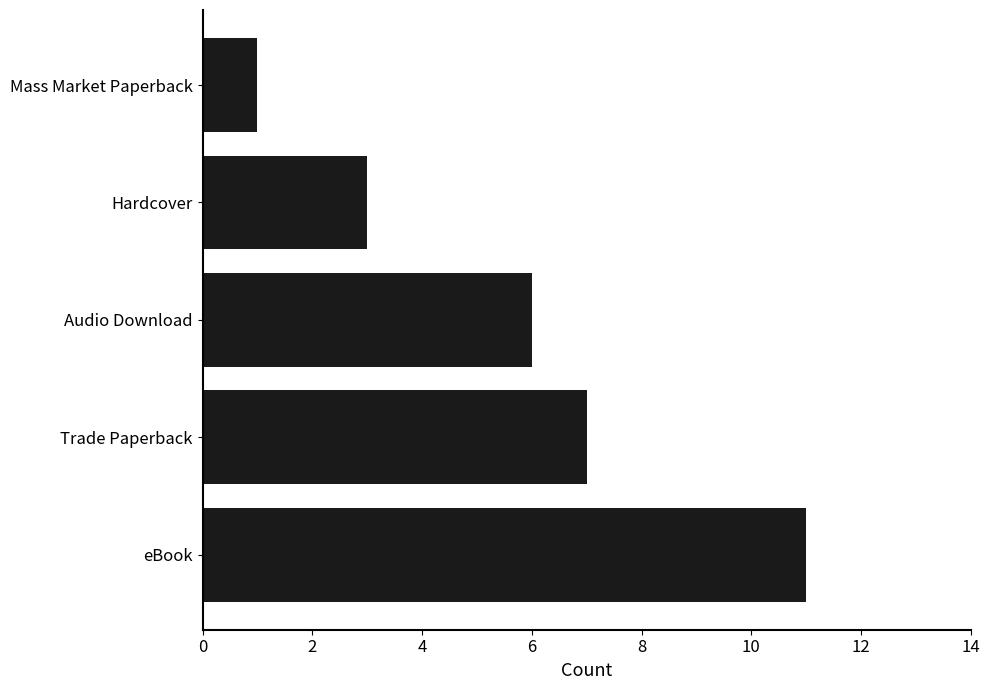

Reading top to bottom, transcribe all the data shown in this chart.

Mass Market Paperback=1	Hardcover=3	Audio Download=6	Trade Paperback=7	eBook=11